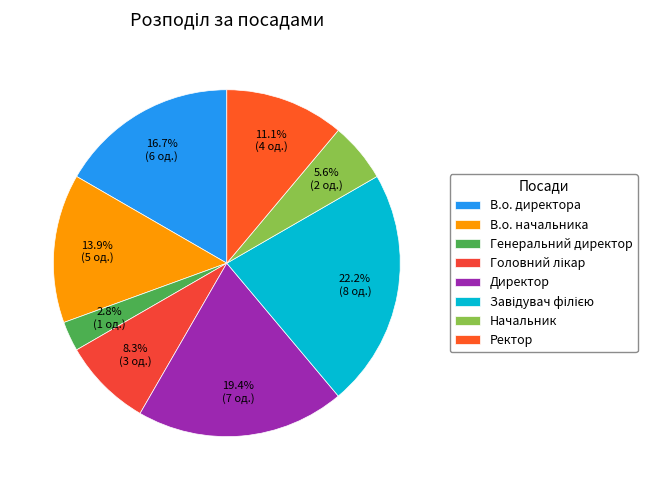

Which slice is the largest?

Завідувач філією